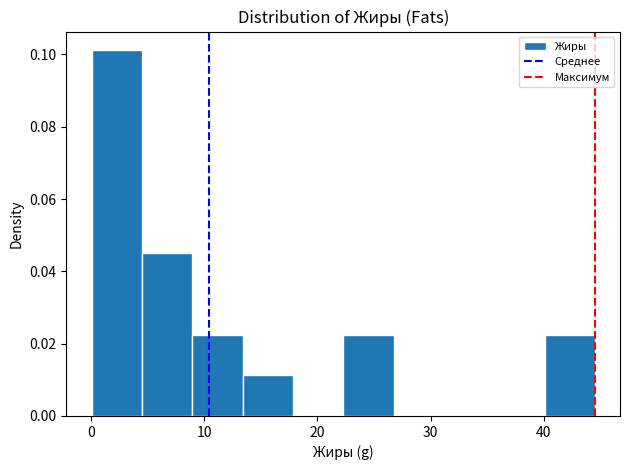

Reading left to right, list every bar in this chart as the range it spans on the x-axis followed by its height. Neither the bar edges nor the heights are printed on the chart, so give them approximately, as read against the axes.

0 to 5: 0.102
5 to 9: 0.046
9 to 13: 0.022
13 to 18: 0.012
18 to 22: 0
22 to 27: 0.022
27 to 31: 0
31 to 36: 0
36 to 40: 0
40 to 45: 0.022